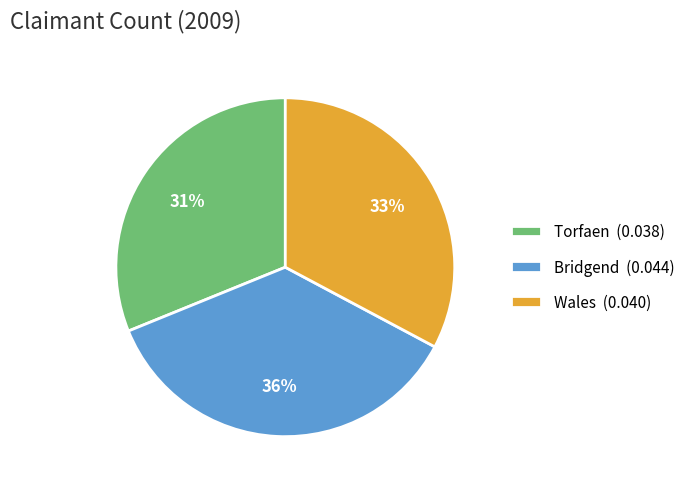

What percentage is the Bridgend slice, to the nearest percent?

36%